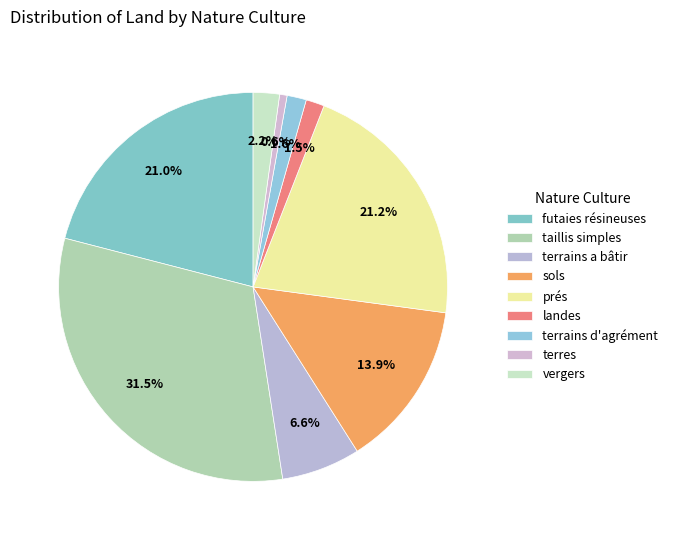

Which has a higher value, terres or terrains d'agrément?

terrains d'agrément